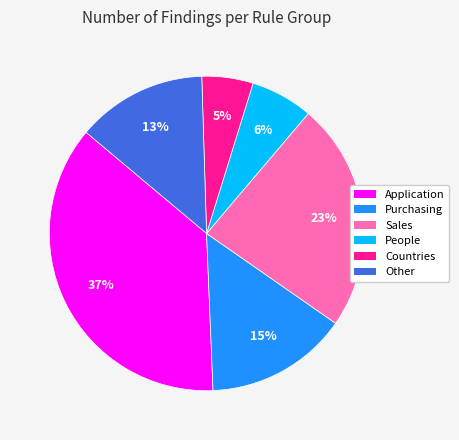

Do Application and Countries together represent more than half of the pie?

No